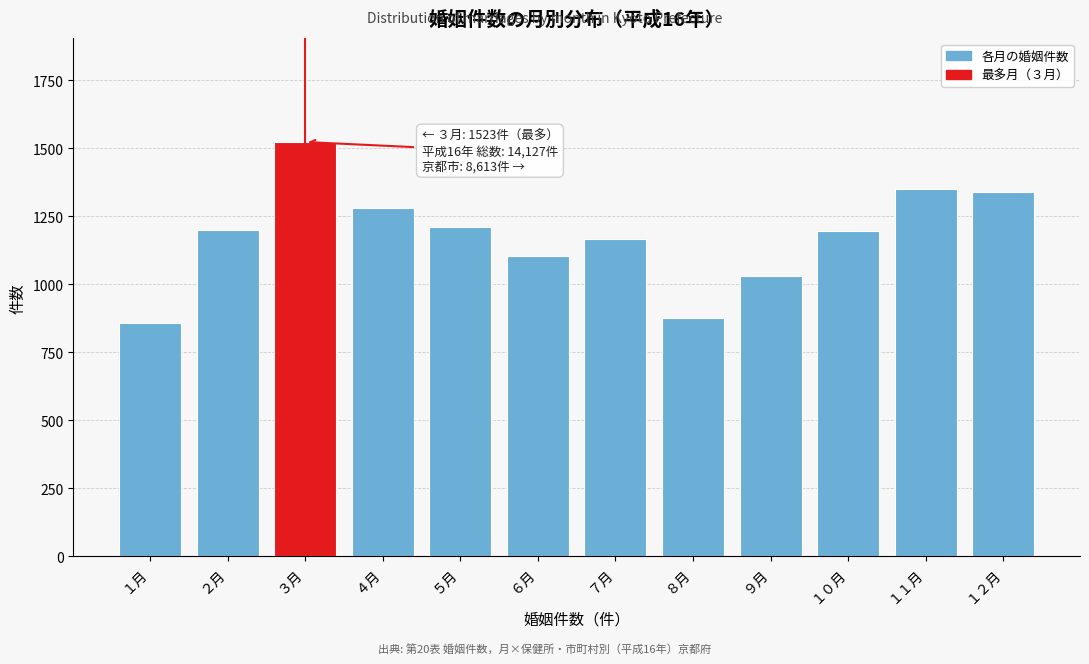

Is it true that the value at ５月 is 608?

False